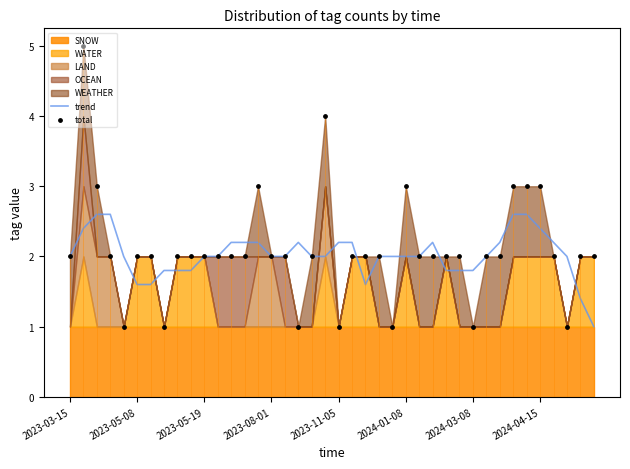

Is the value of total at 39 greater than the value of trend at 27?

No